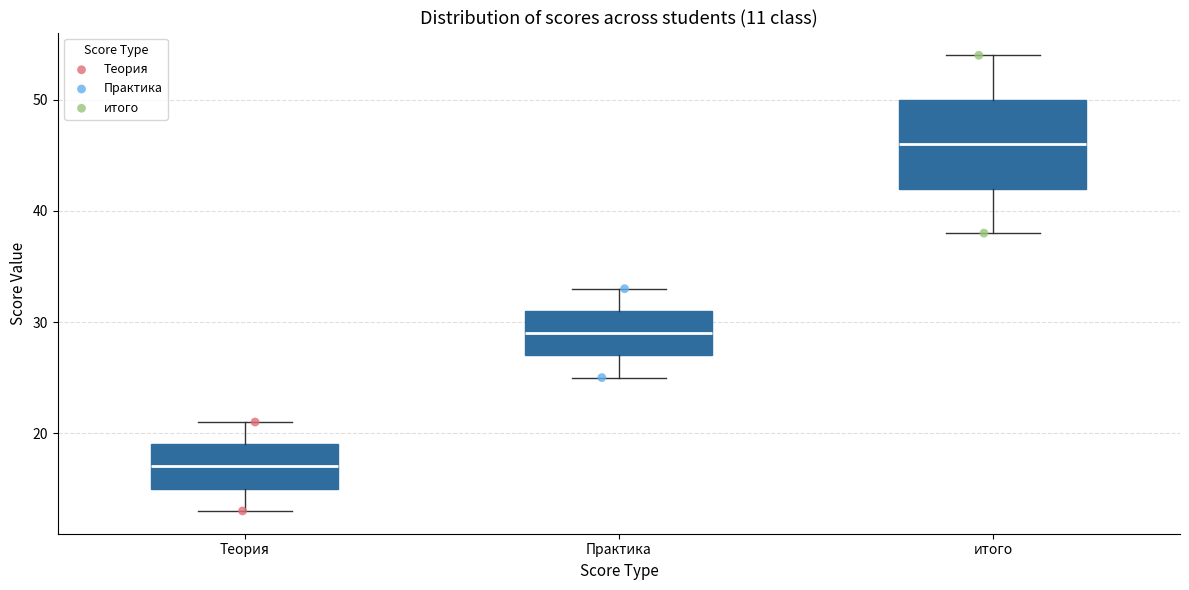

Which box's median line is the highest?

итого